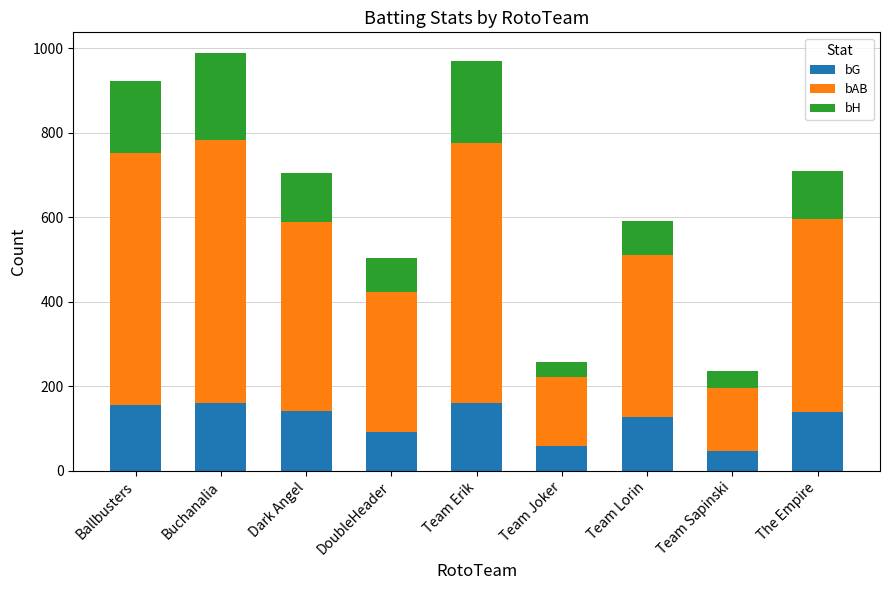

What is the total value across all series at Team Joker?

258